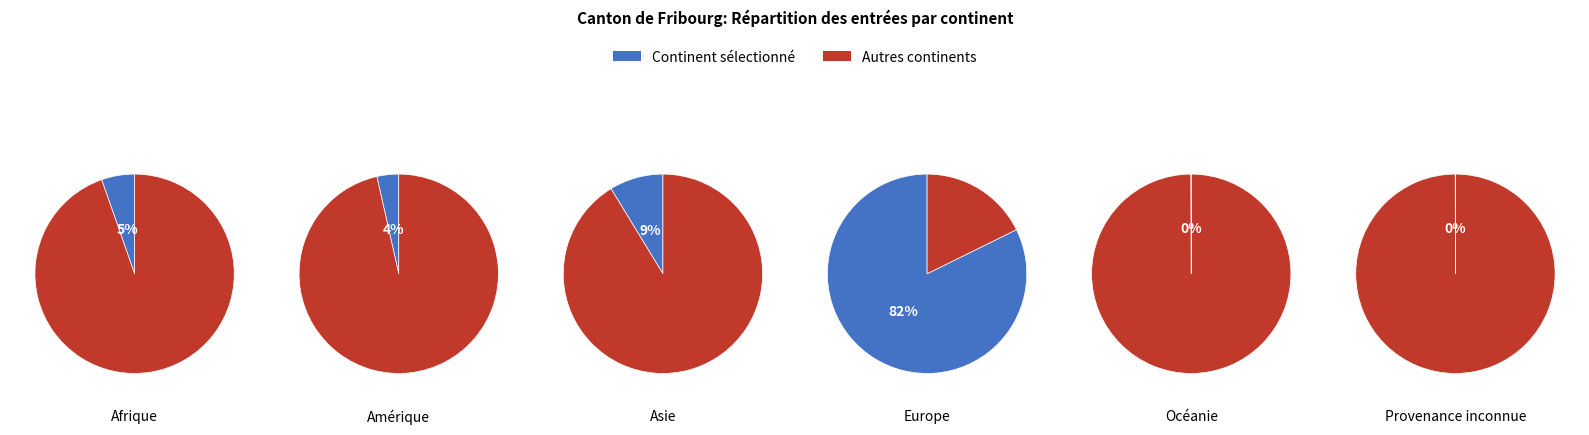

What is the total percentage of Europe and Afrique?

87.7%